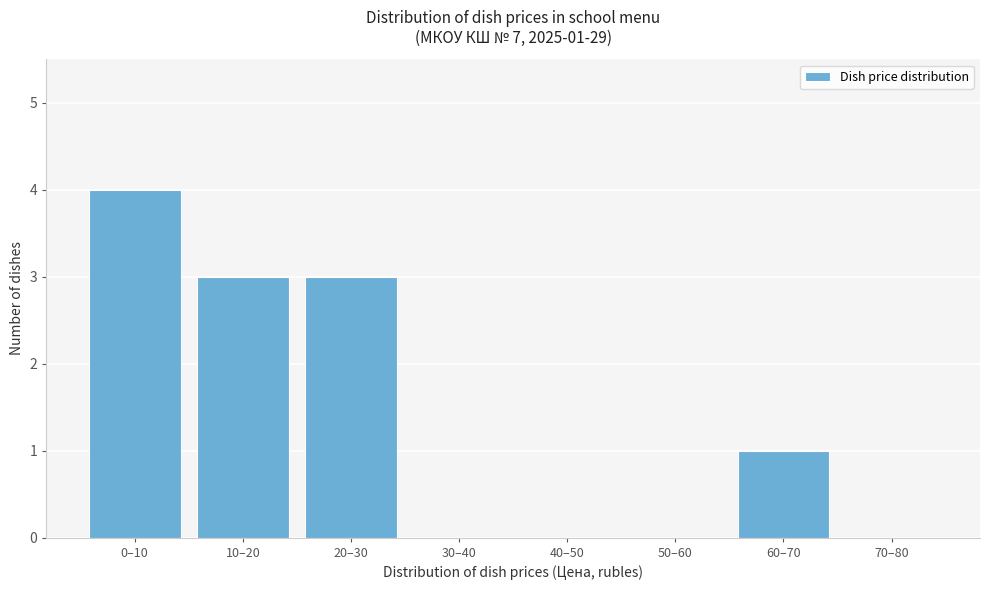

Reading right to left, what are all the values shown in this chart?

70–80=0	60–70=1	50–60=0	40–50=0	30–40=0	20–30=3	10–20=3	0–10=4